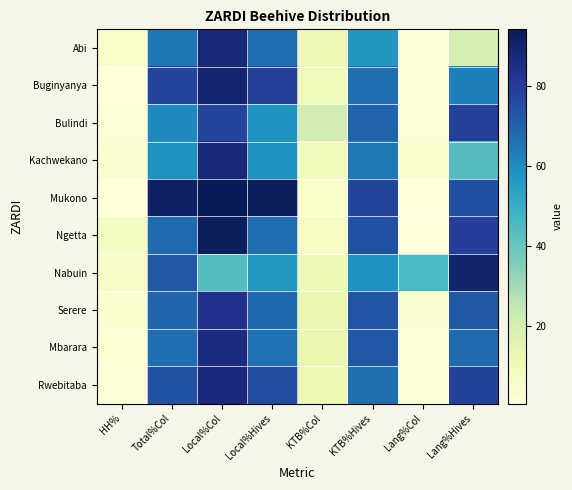

What is the total value across all series at Lang%Col?

60.2